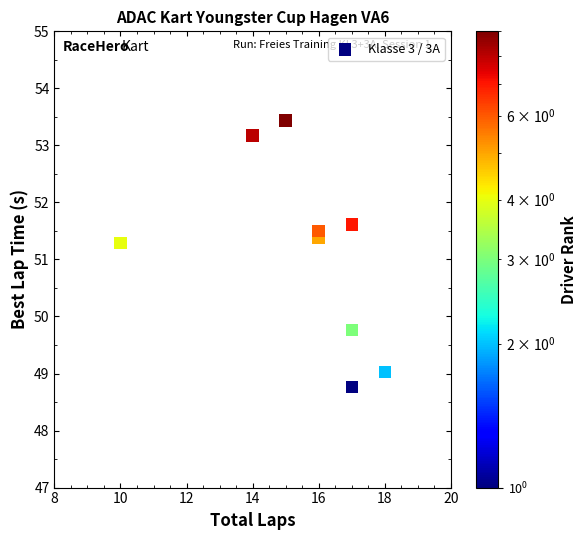

What Y value in the scatter plot is closest to 51?

51.3